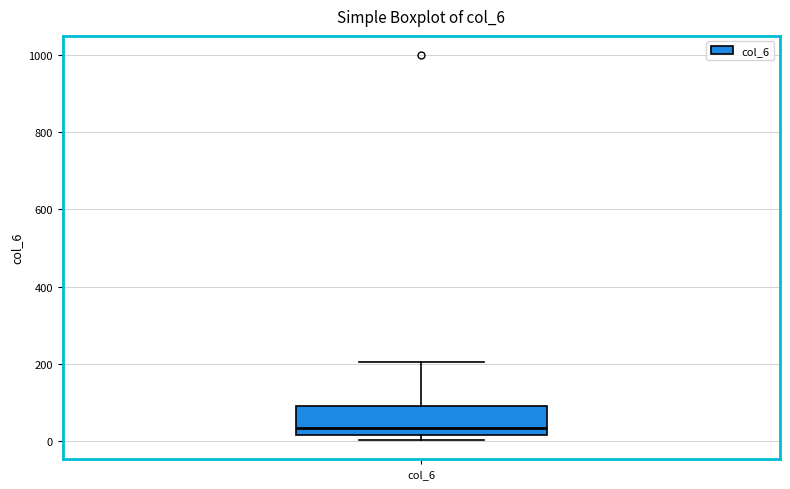

Read this box plot against the y-axis: the position of the median line, the range covered by the box, and the ends of both whiskers. The values are not printed on the chart, so give them approximately, as read against the axis.

median 40, box 20 to 100, whiskers 0 to 200